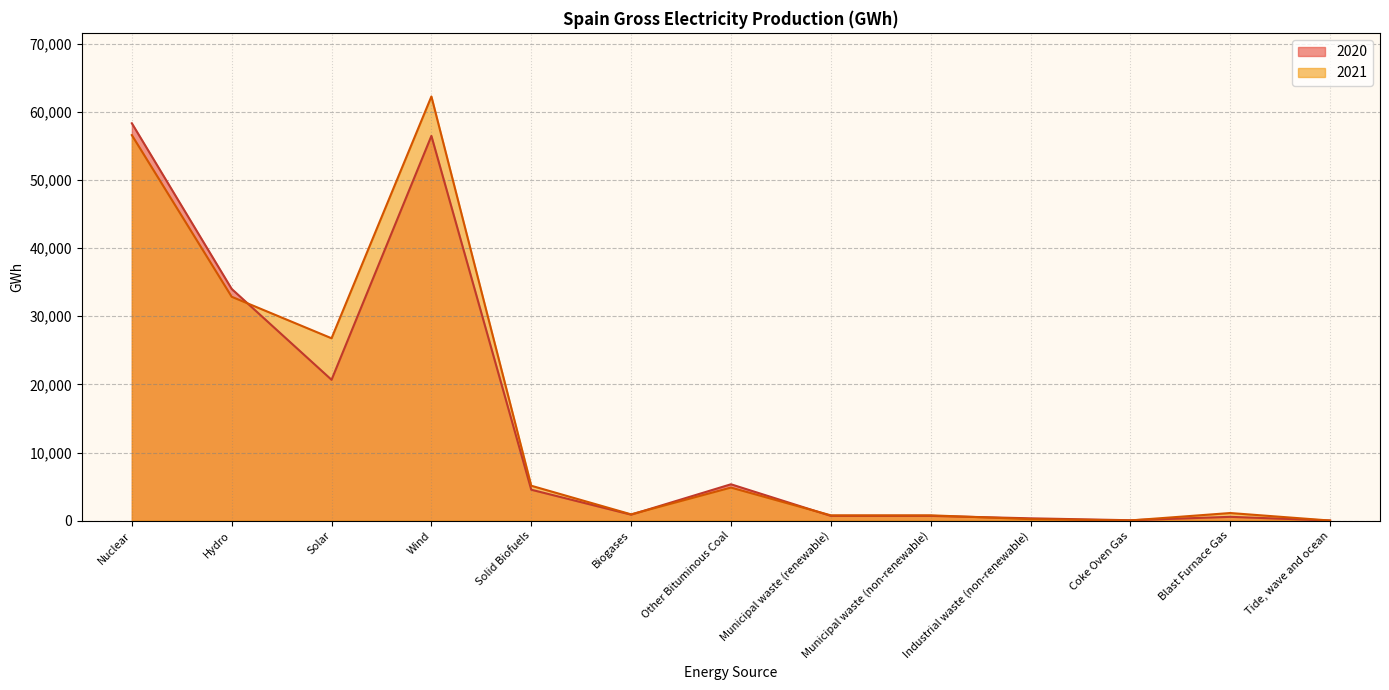

At which label is 2020 closest to 29163?

Hydro